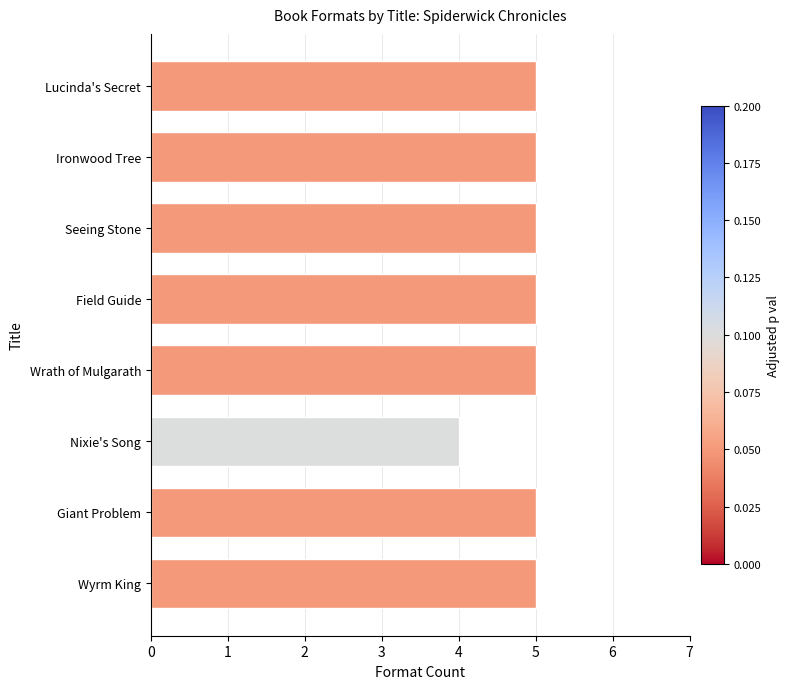

The chart shows a value of 5 at Wyrm King. True or false?

True